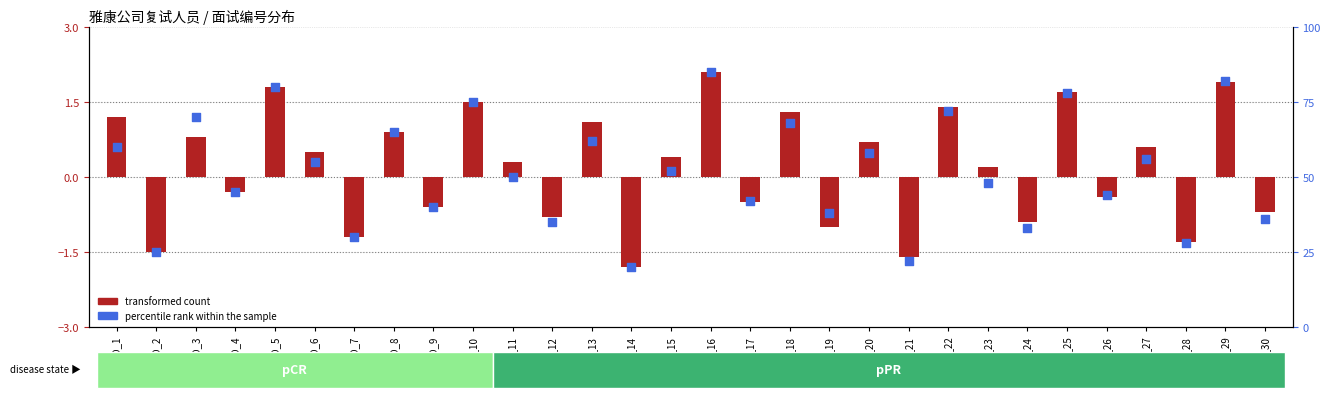

What are all the series names shown in the legend?

transformed count, percentile rank within the sample